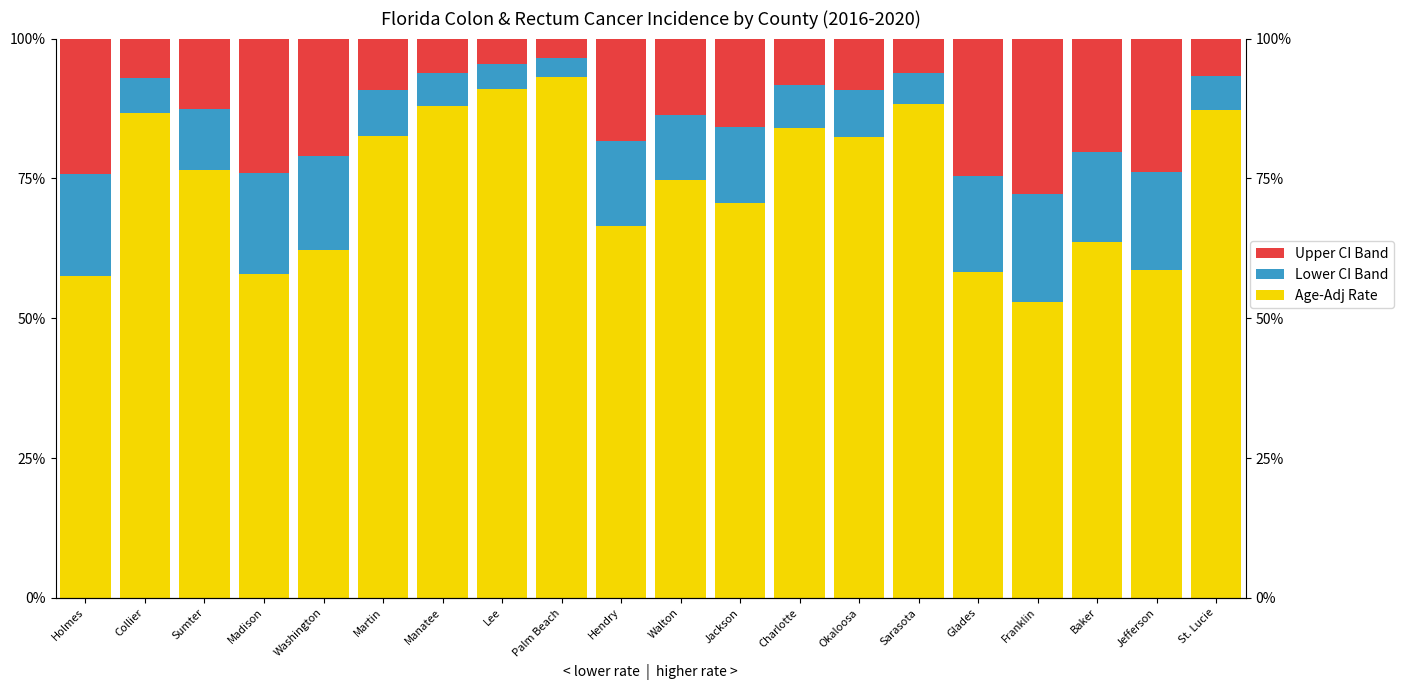

What are all the series names shown in the legend?

Age-Adj Rate, Lower CI Band, Upper CI Band